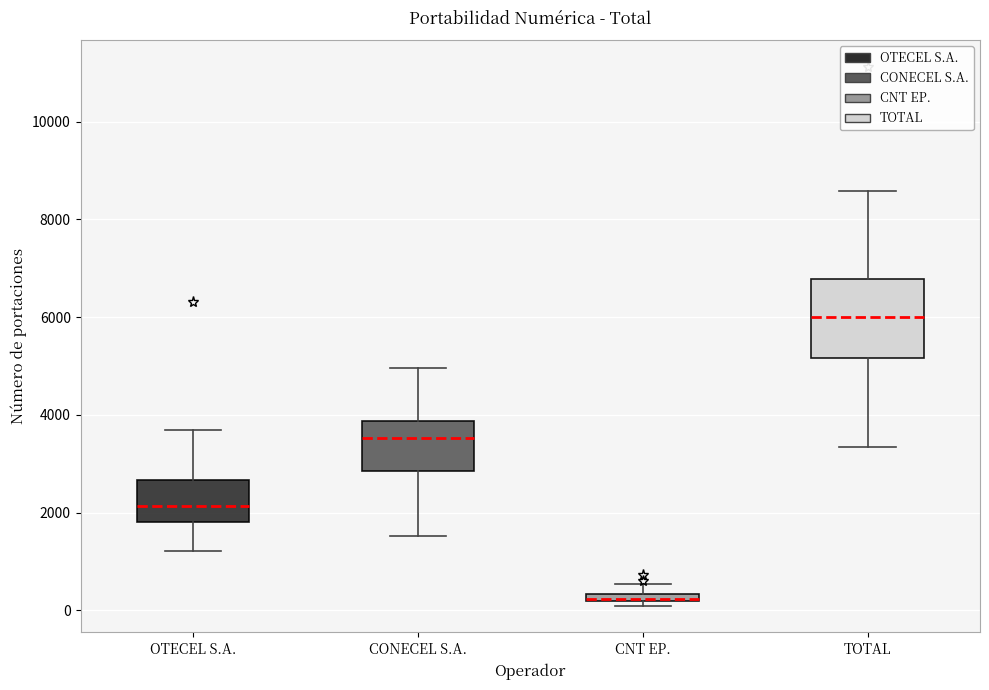

Where is the upper edge of the box for TOTAL on the y-axis? The values are not printed on the chart, so give them approximately, as read against the axis.

6800